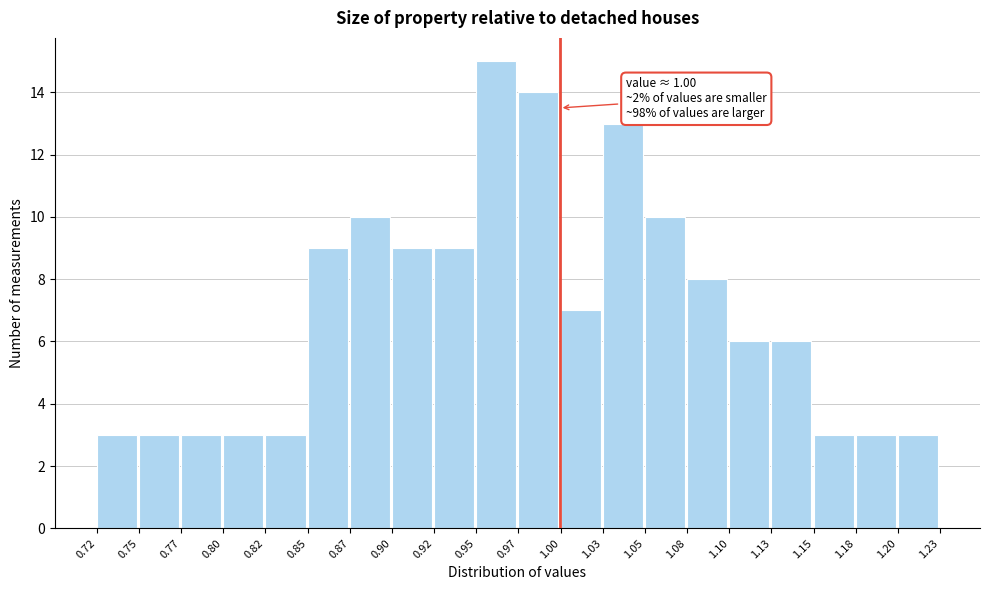

Which range on the x-axis has the tallest bar?

0.95 to 0.97